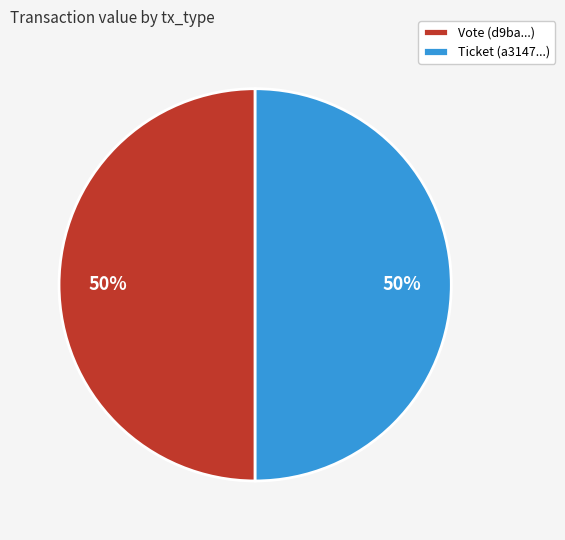

How many segments does this pie chart have?

2